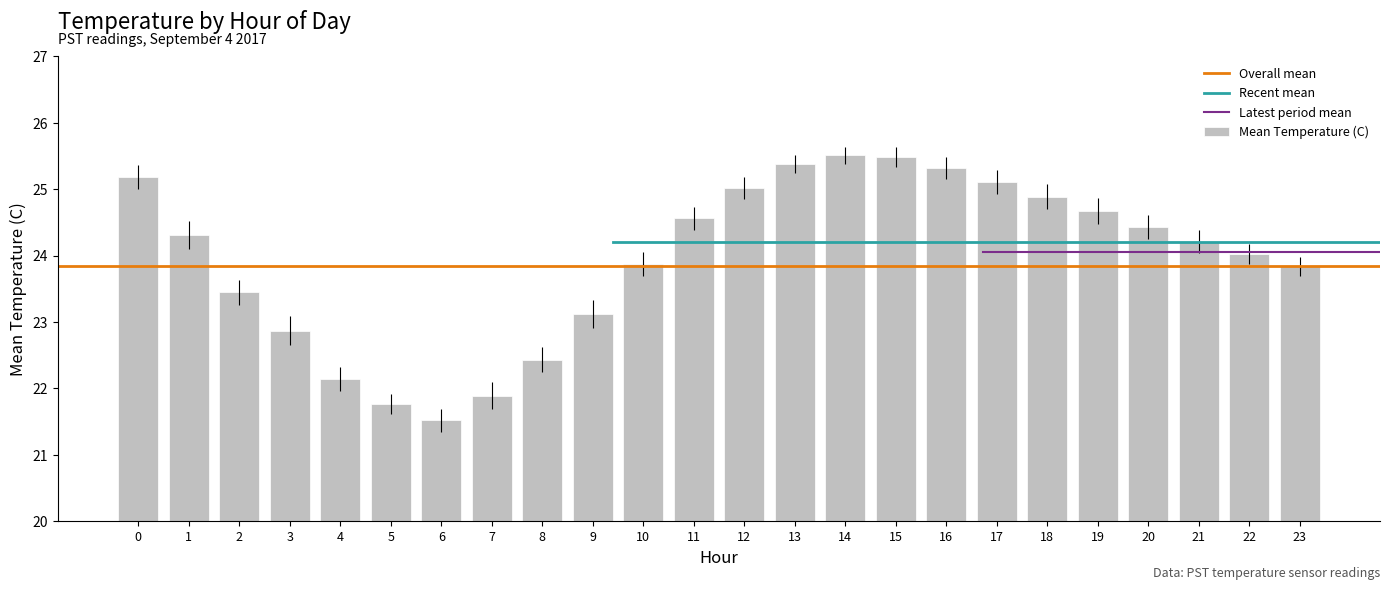

Which label corresponds to the smallest value in the chart?

6